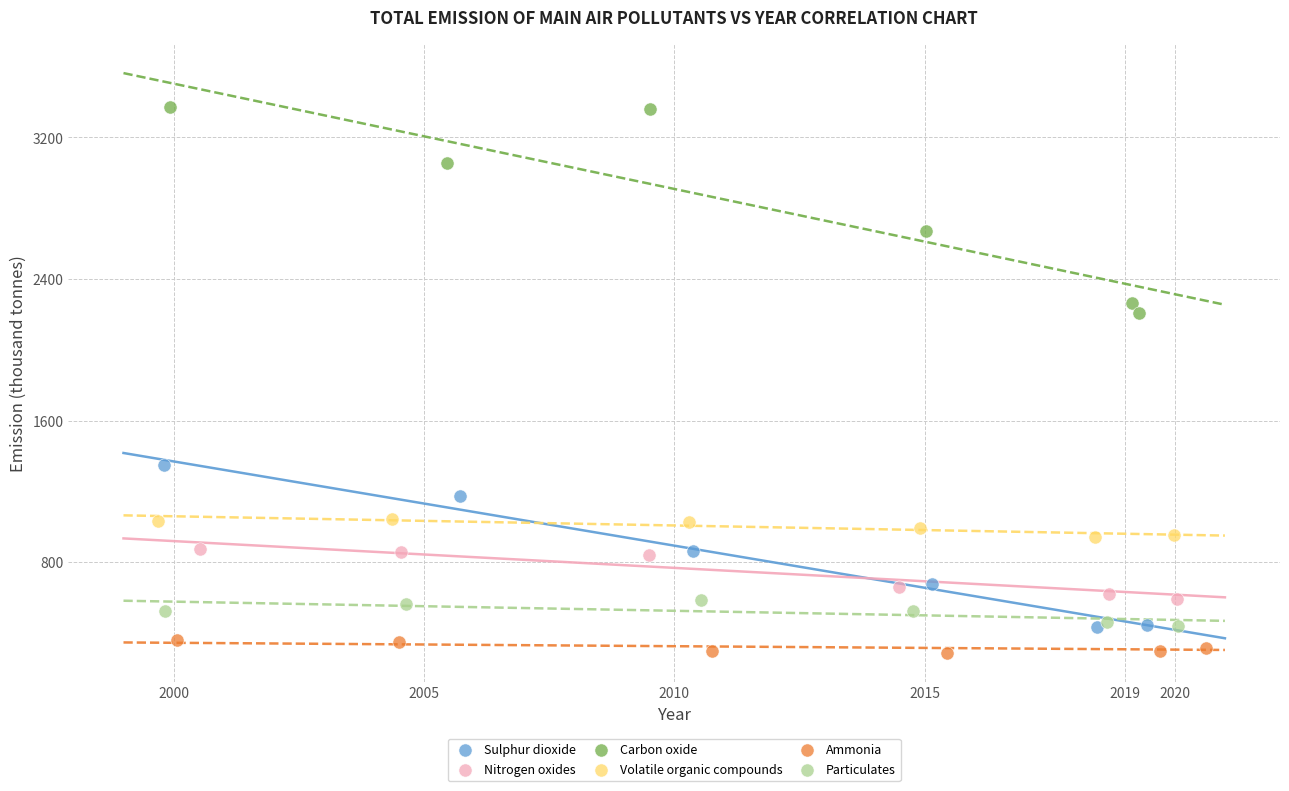

Which series has the widest spread of Y values?

Carbon oxide